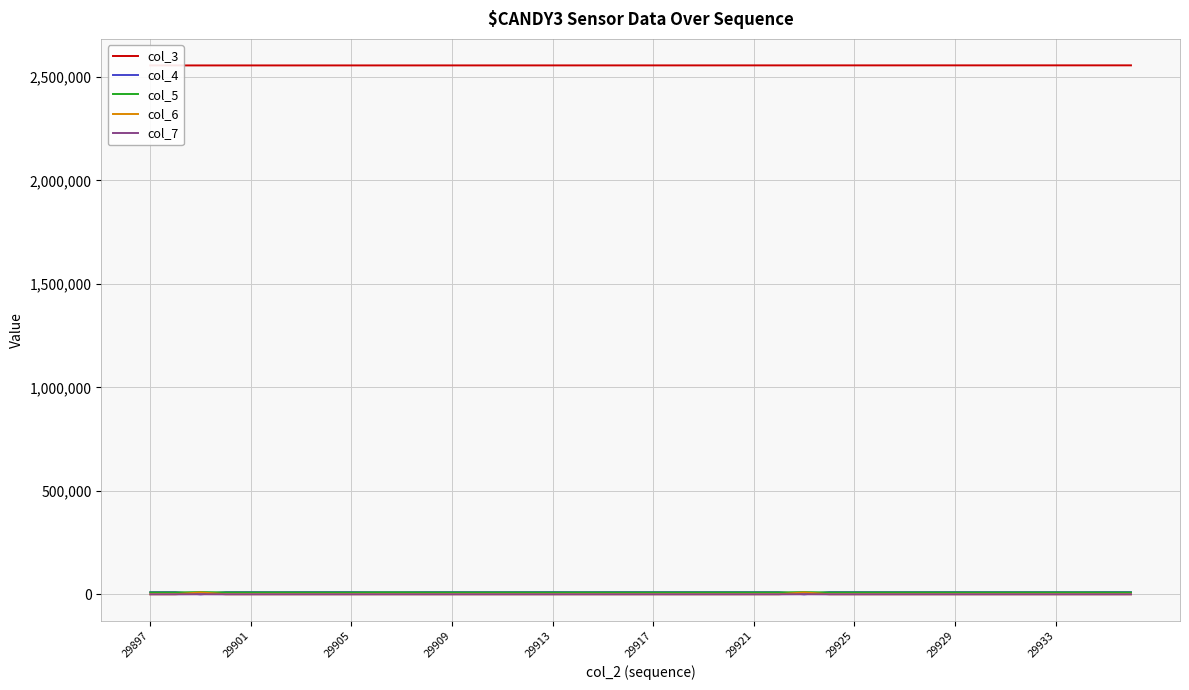

The value of col_3 at 33 is 4158148. True or false?

False